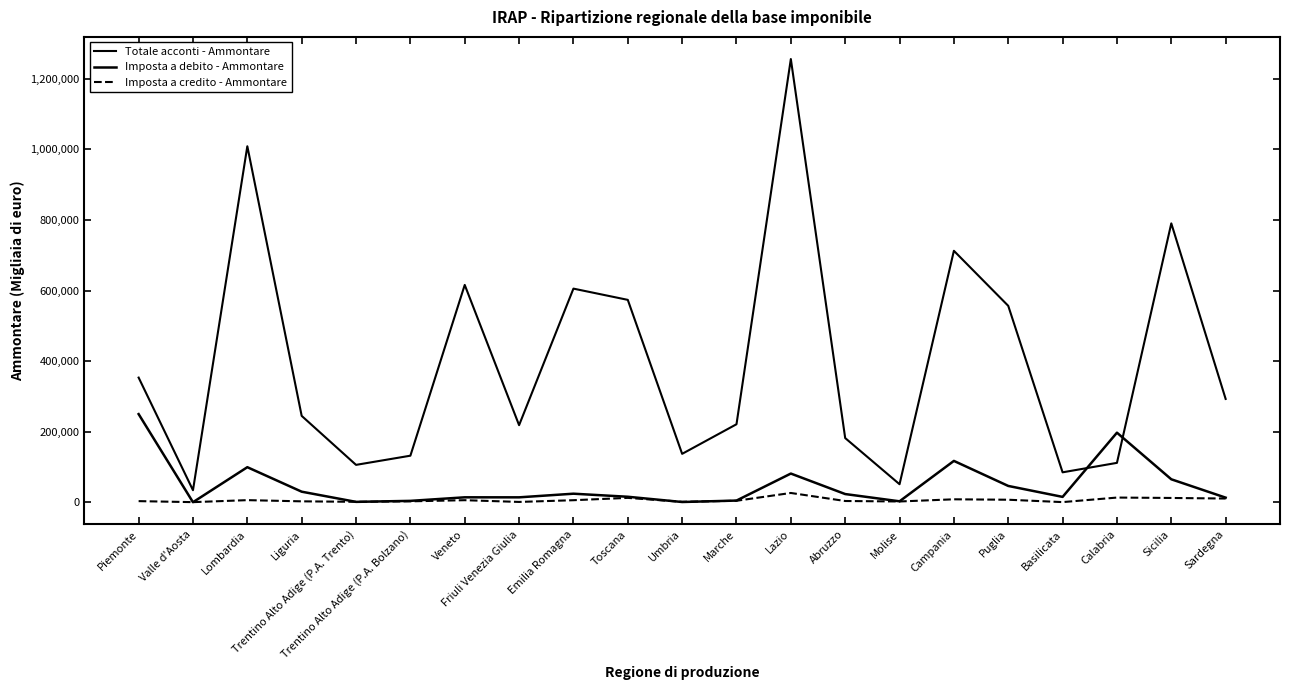

How many lines are shown in the chart?

3